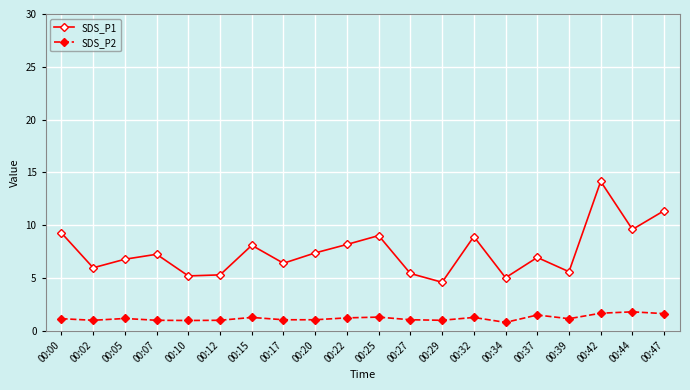

At which label does SDS_P1 first exceed 7?

00:00